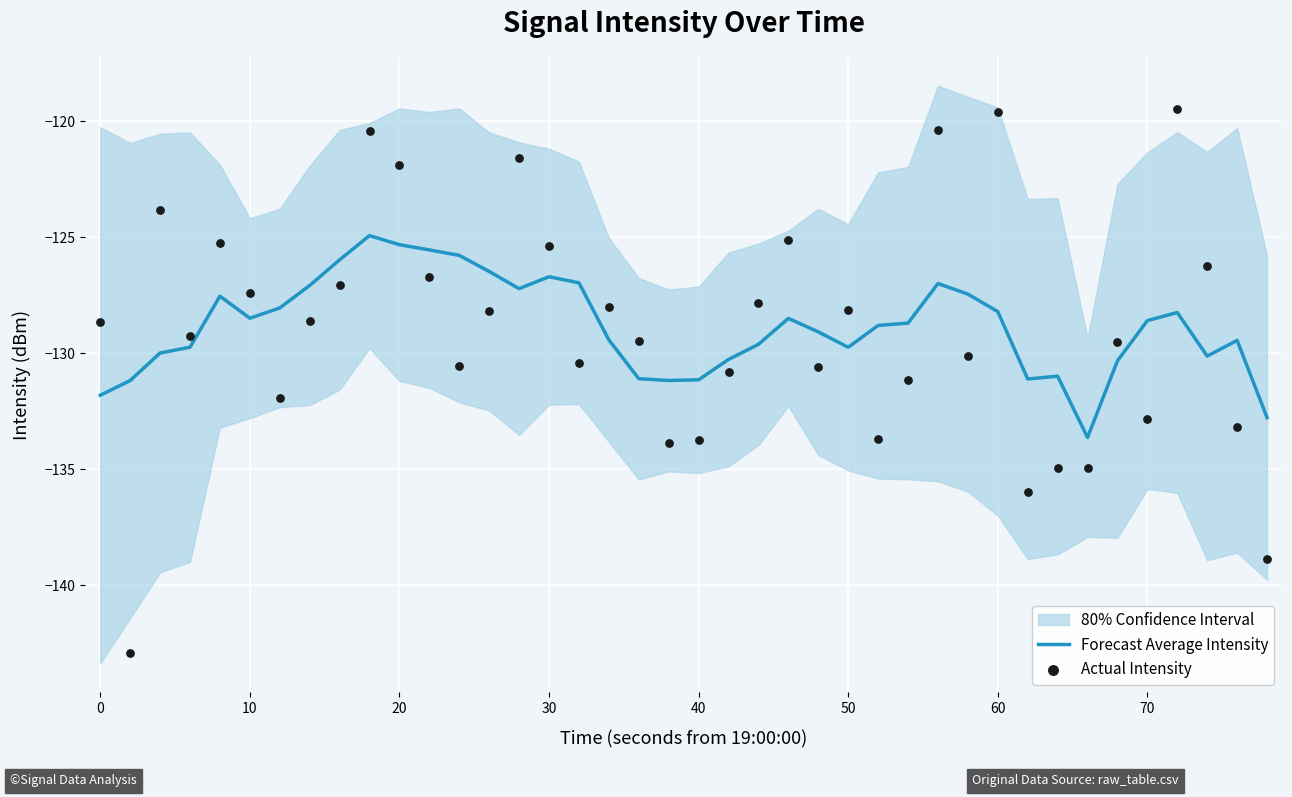

Which series contains the lowest Y value?

Actual Intensity